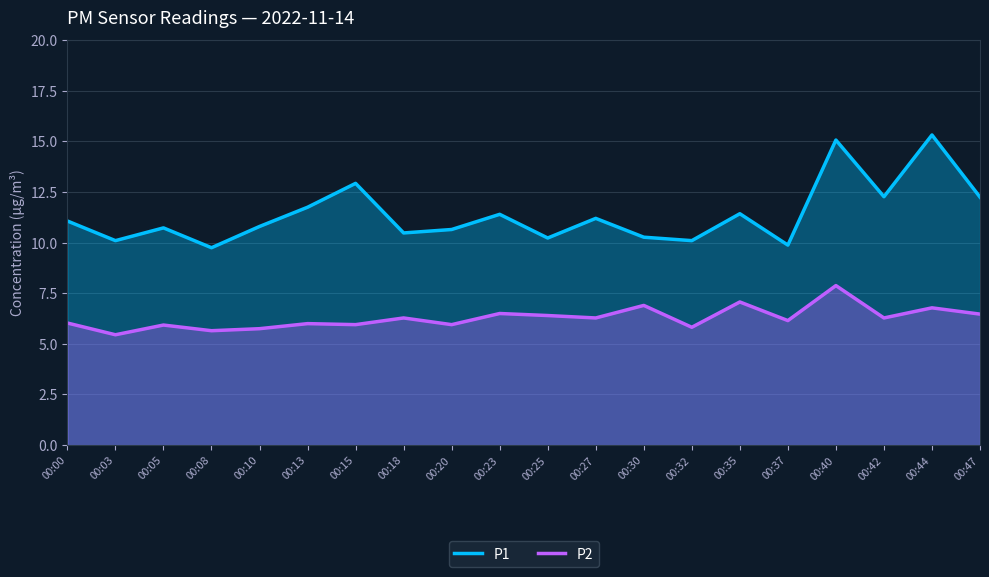

Is it true that P1 equals 19.1 at 00:15?

False